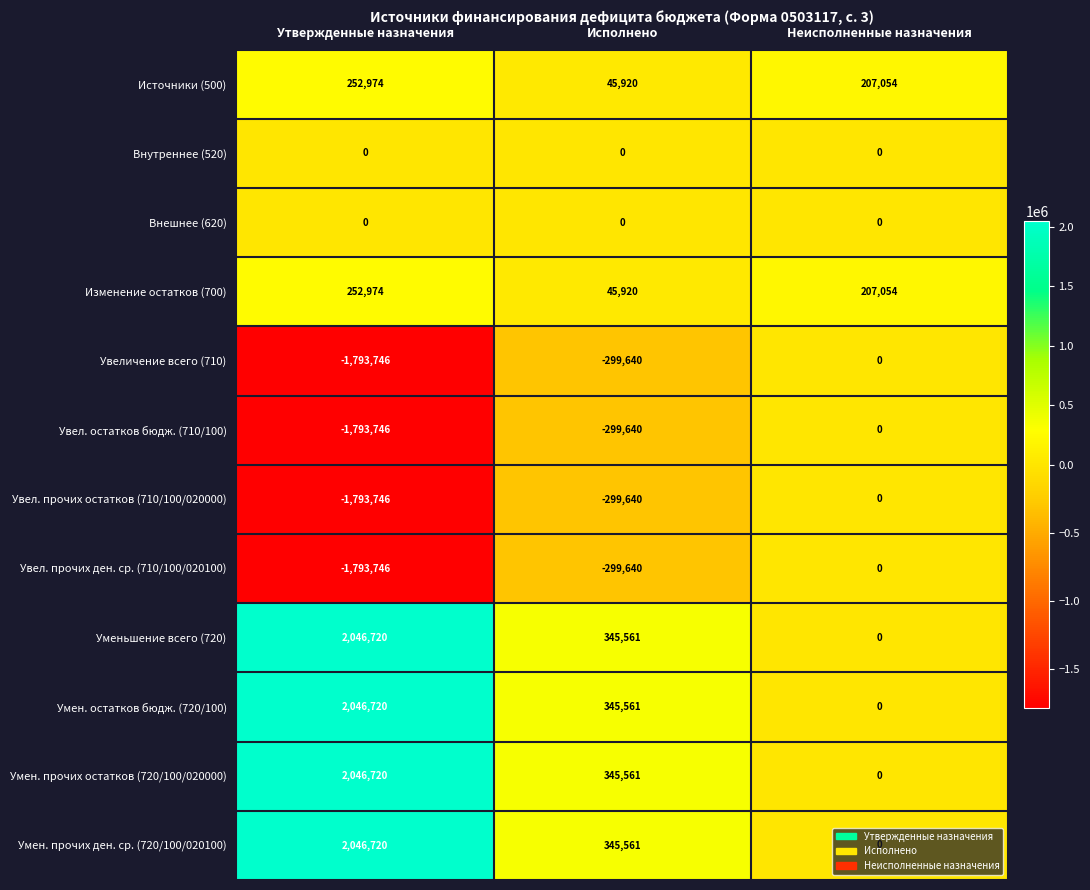

What is the sum of all Умен. прочих ден. ср. (720/100/020100) values?

2392281